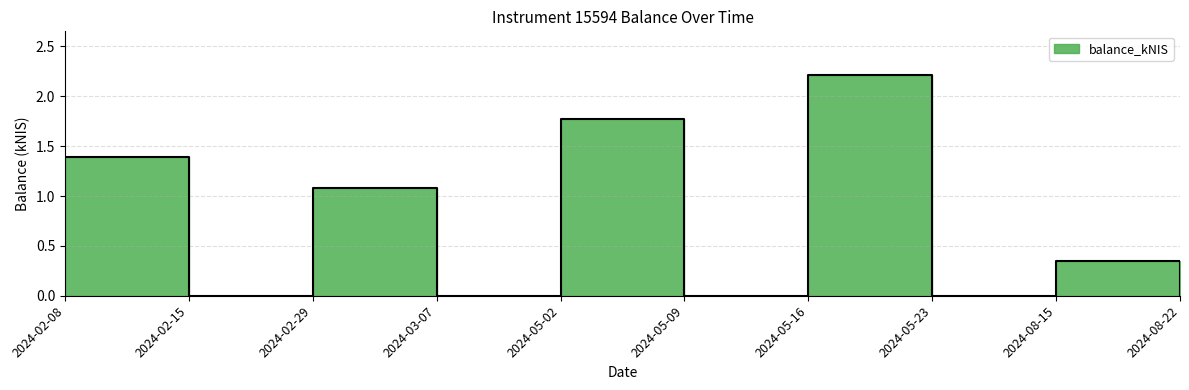

Reading right to left, list all the values displayed in this chart.

0.0	0.3	0.0	2.2	0.0	1.8	0.0	1.1	0.0	1.4